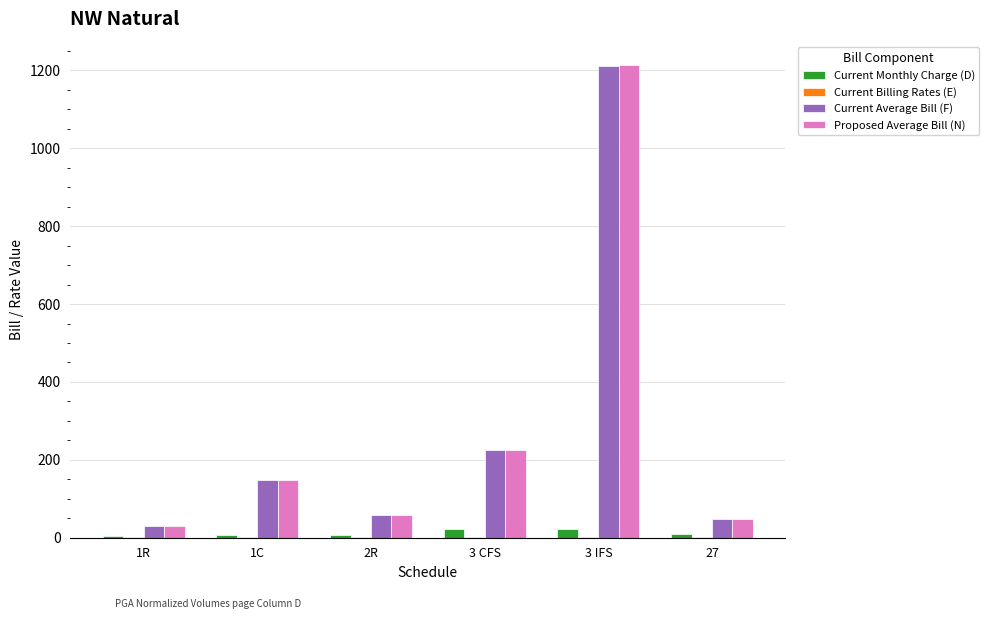

Between 1R and 1C, which series saw the biggest shift?

Proposed Average Bill (N)